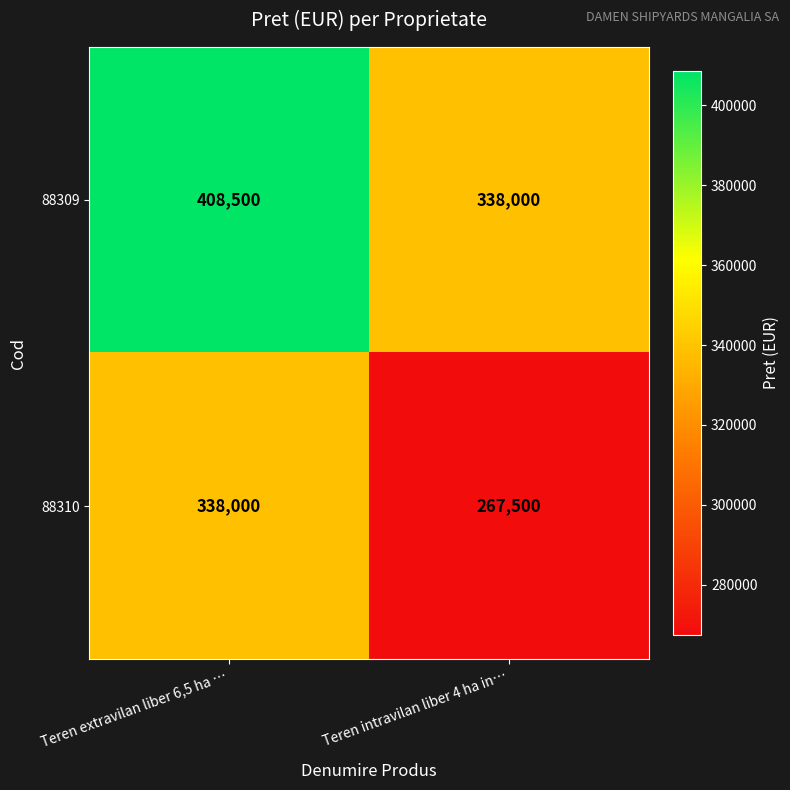

The 88310 series shows 103428 at Teren extravilan liber 6,5 ha …. True or false?

False